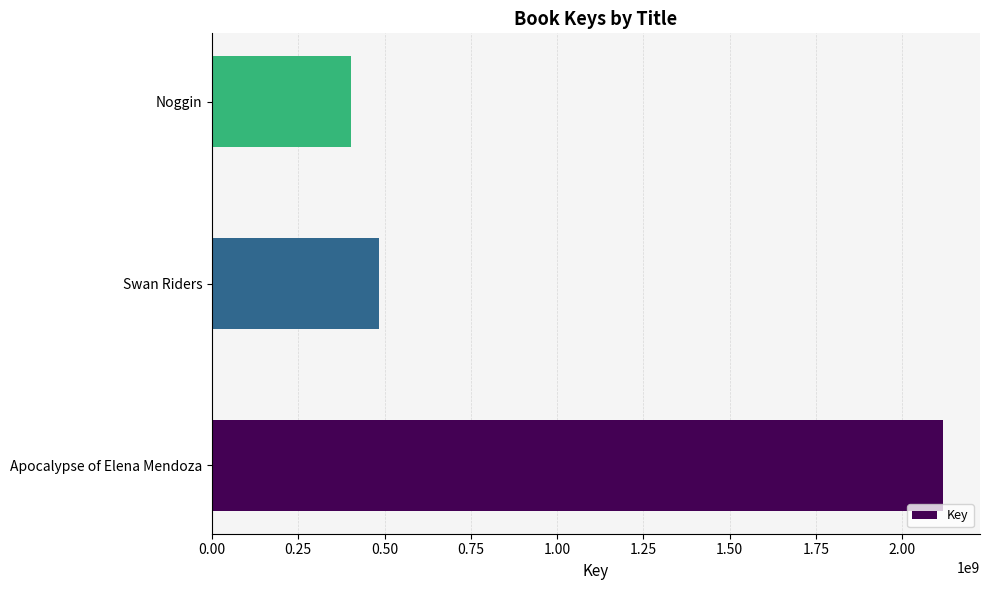

What is the maximum value shown in the chart?

2119652221